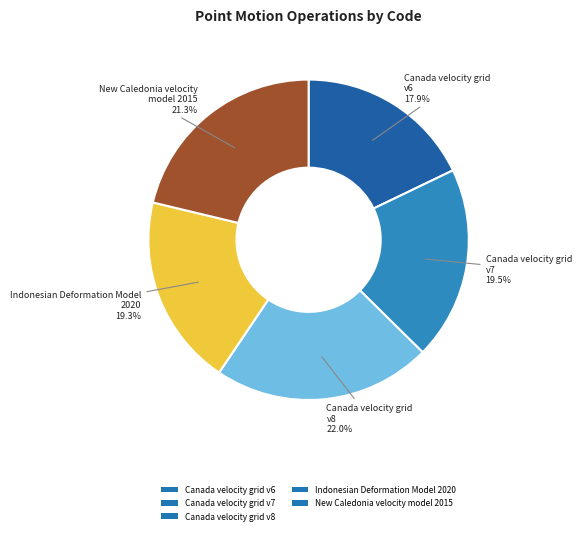

To the nearest percent, what is the average slice percentage?

20%